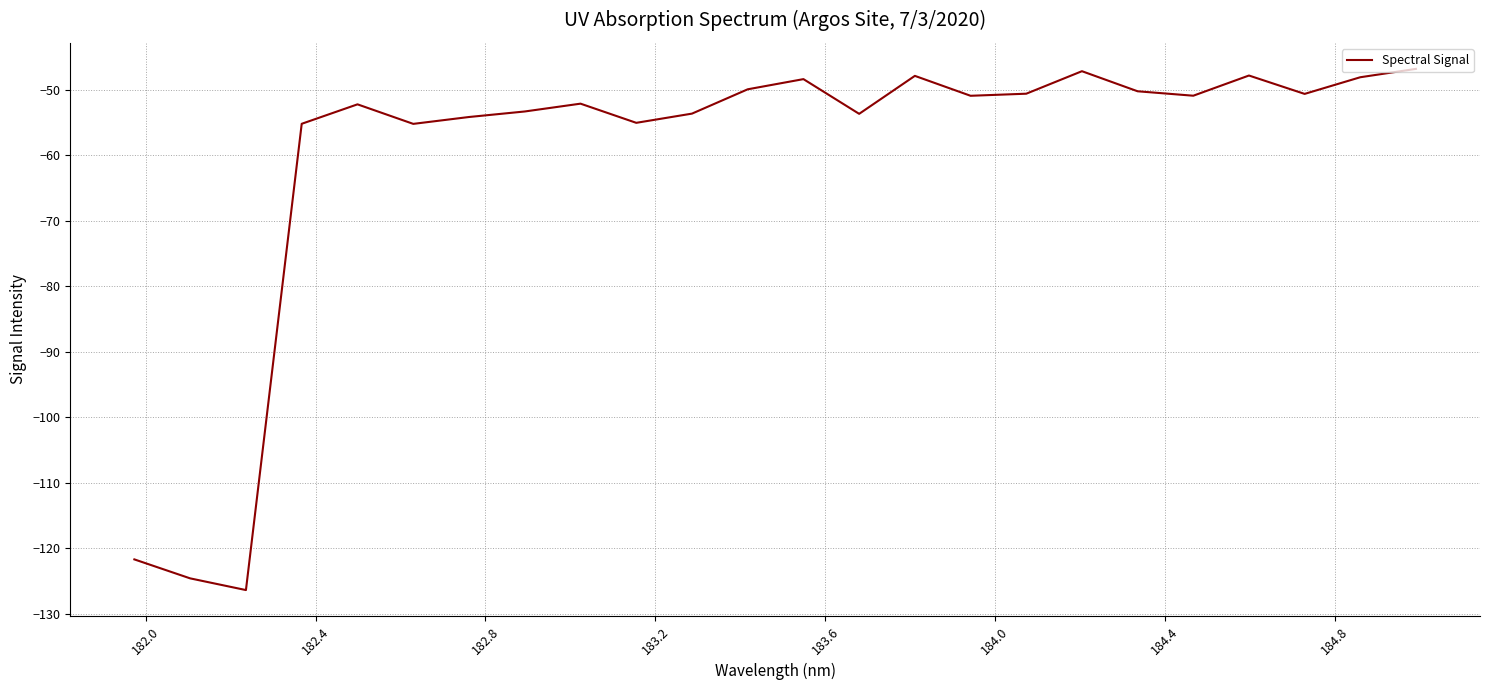

True or false: the data has more than 0 interior local peaks.

True